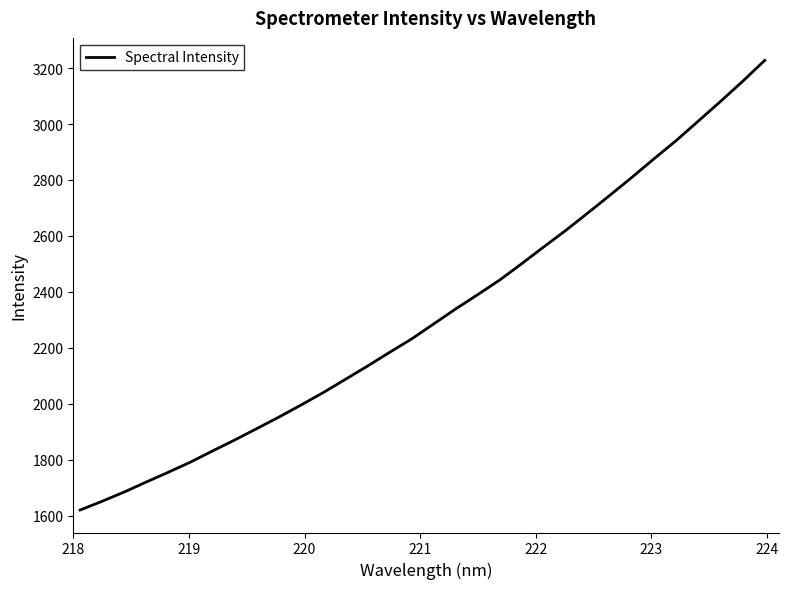

What is the smallest value displayed?

1619.8